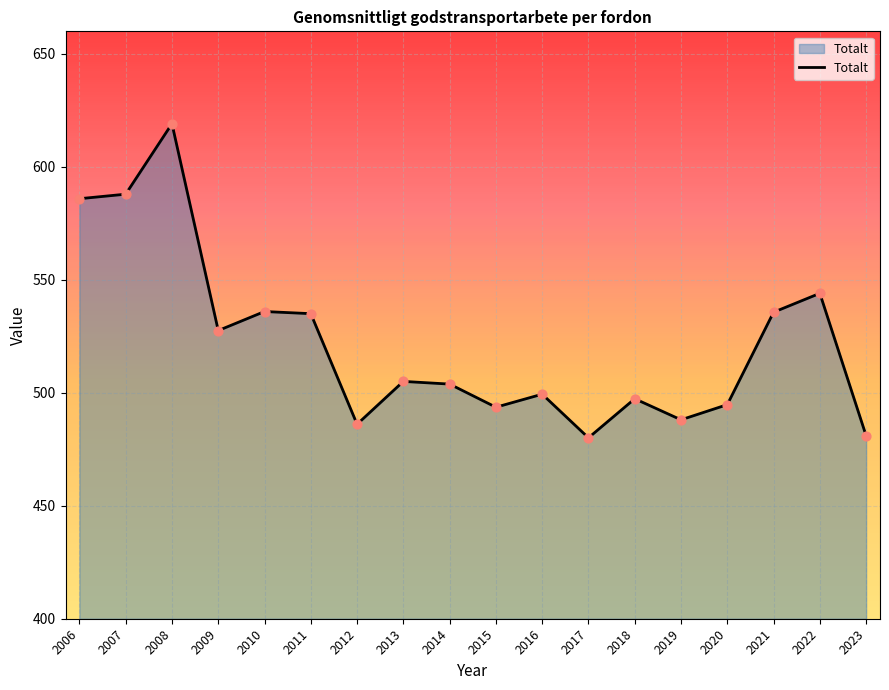

What is the change in value from 2006 to 2022?

-41.9